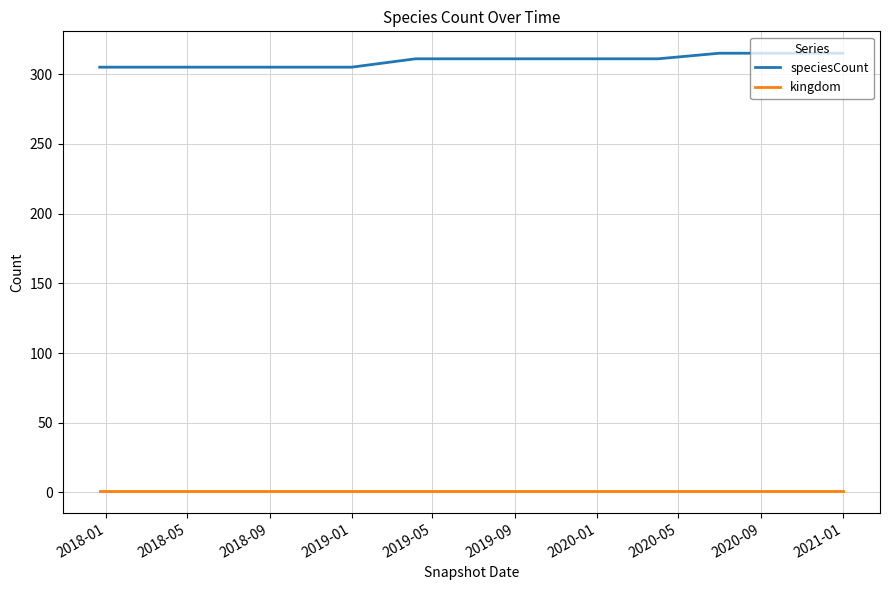

Reading left to right, what are all the values shown in this chart?

speciesCount: 305	305	305	305	305	311	311	311	311	311	315	315	315
kingdom: 1	1	1	1	1	1	1	1	1	1	1	1	1